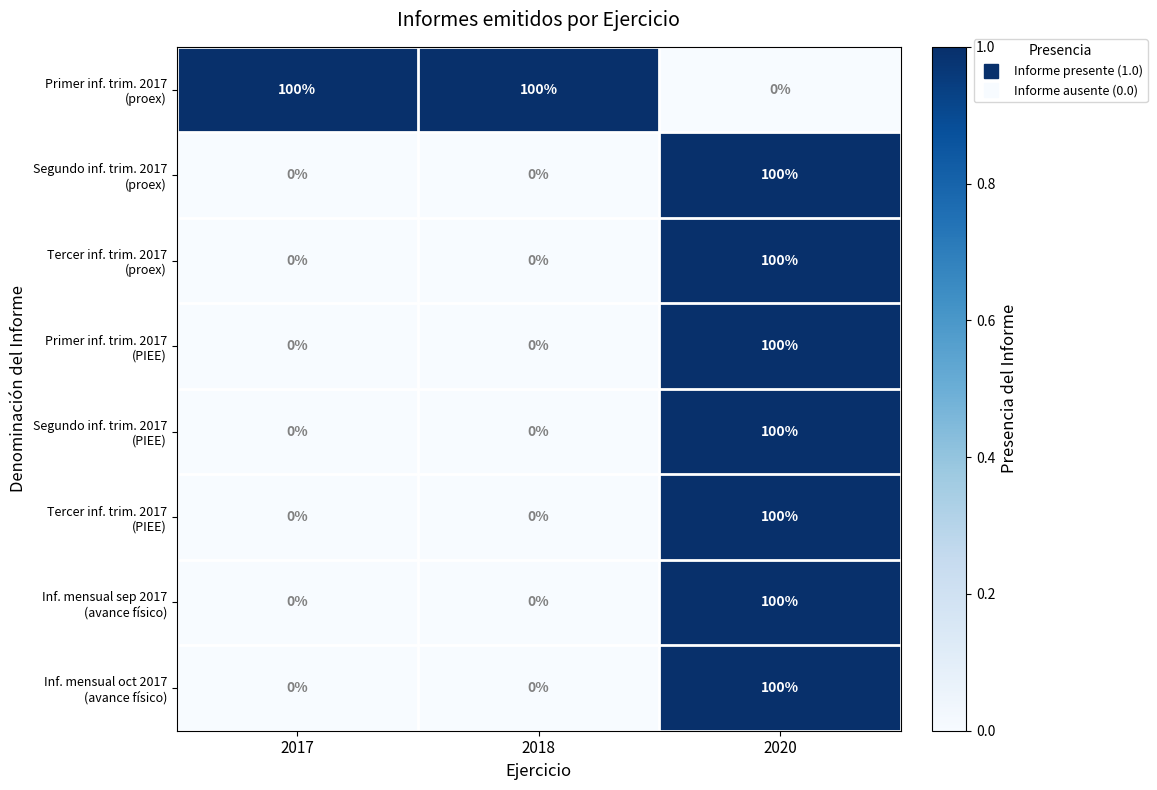

What is the spread (max minus min) of values at 2020?

100